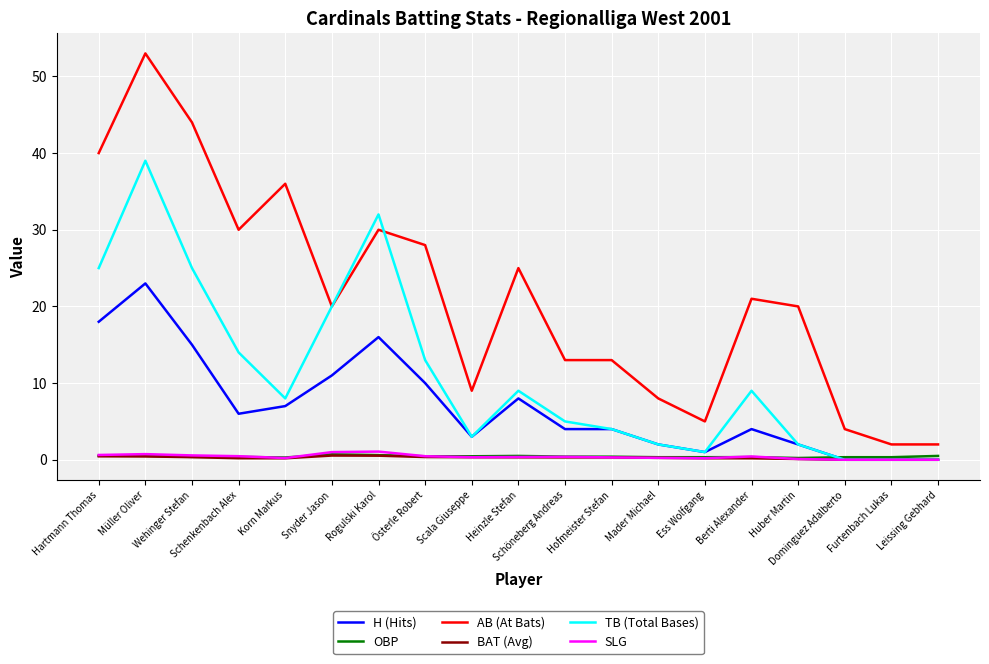

True or false: AB (At Bats) and SLG intersect in this chart.

False